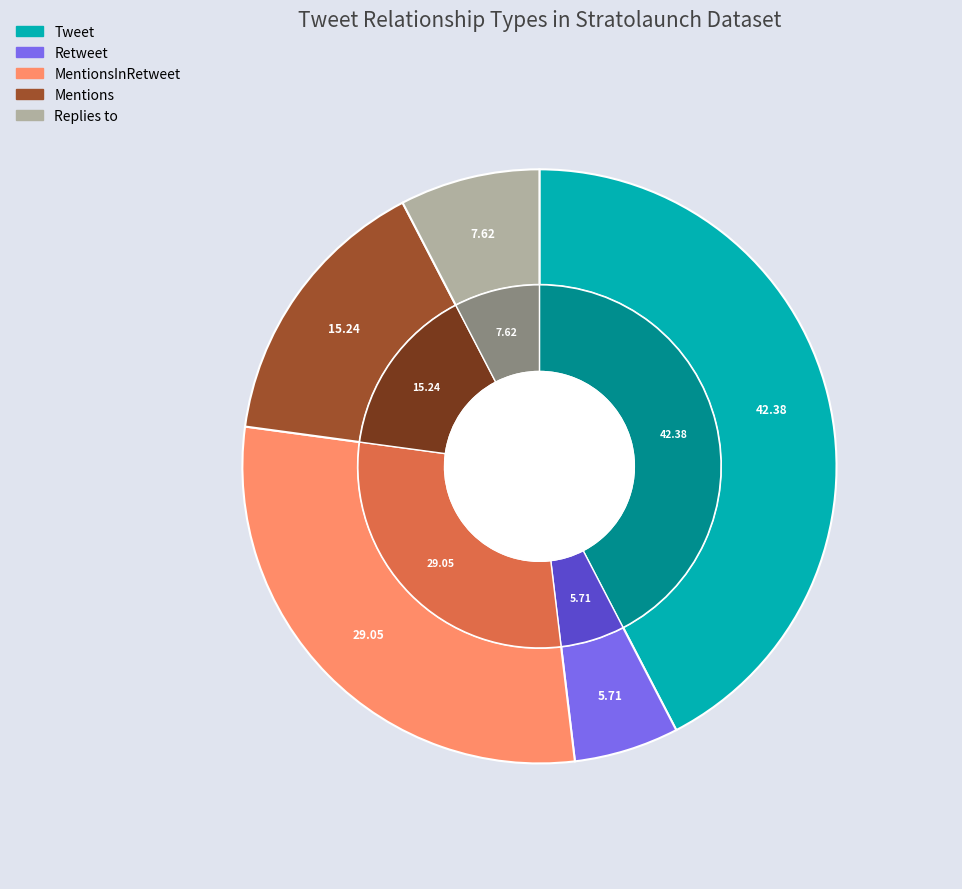

What percentage is the Mentions slice, to the nearest percent?

15%